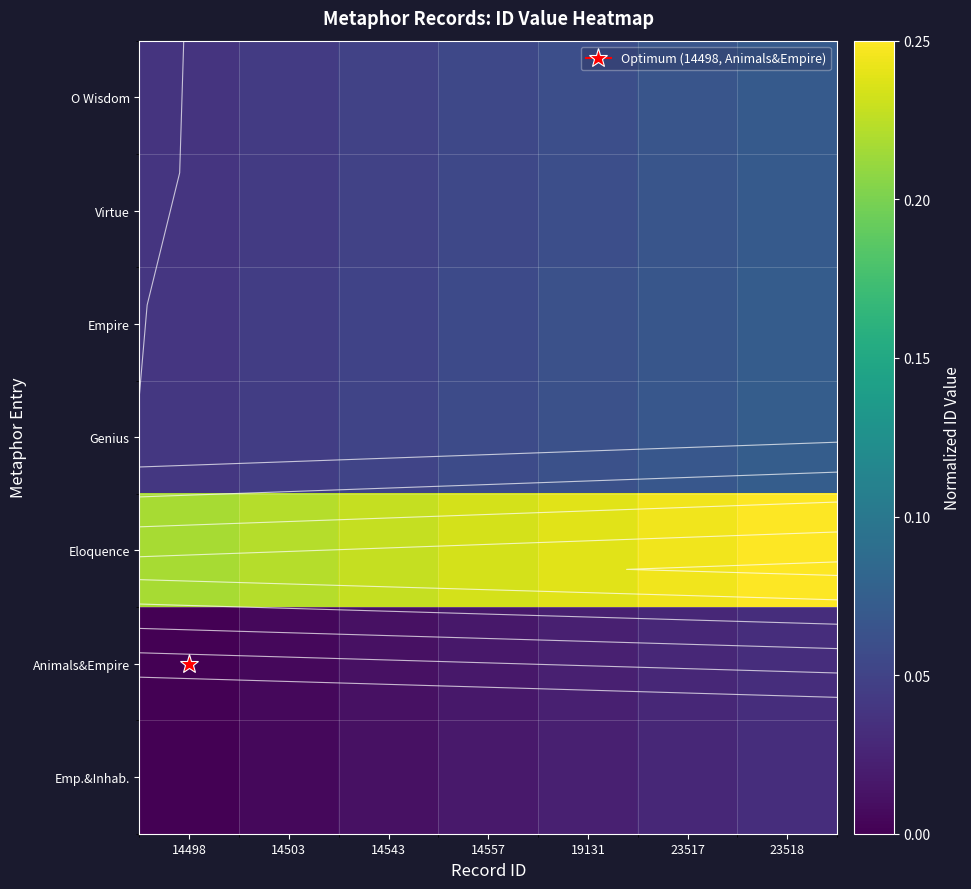

What is the maximum value for O Wisdom?

0.1